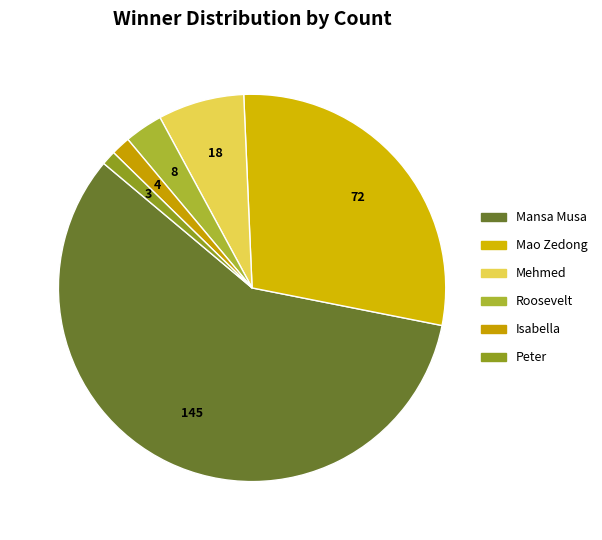

To the nearest percent, what percentage of the pie is Roosevelt?

3%